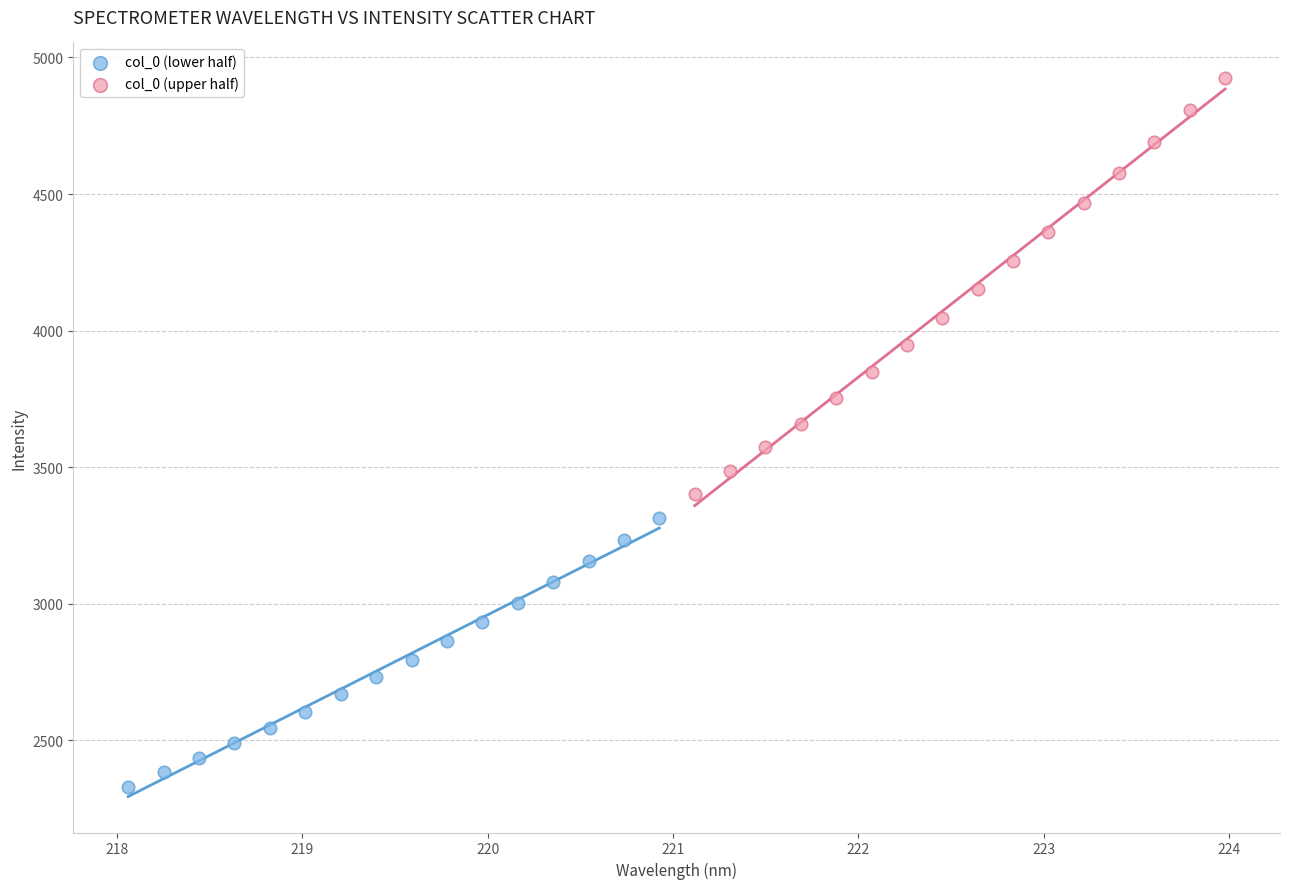

Which series contains the highest Y value?

col_0 (upper half)